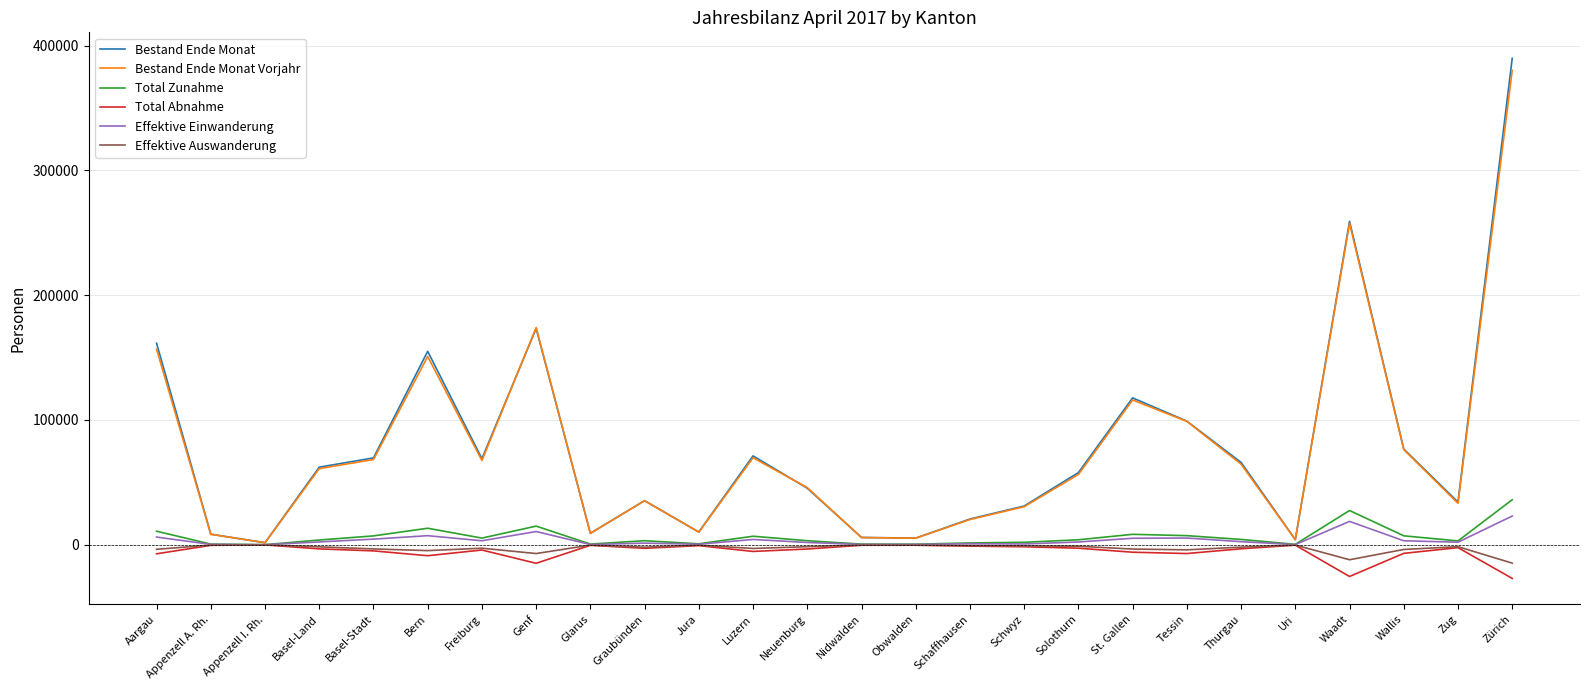

Is it true that Bestand Ende Monat Vorjahr equals 61438 at Neuenburg?

False